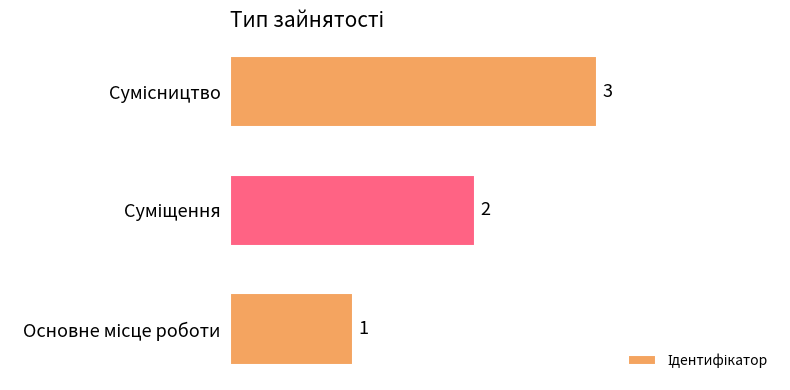

What is the sum of all values?

6